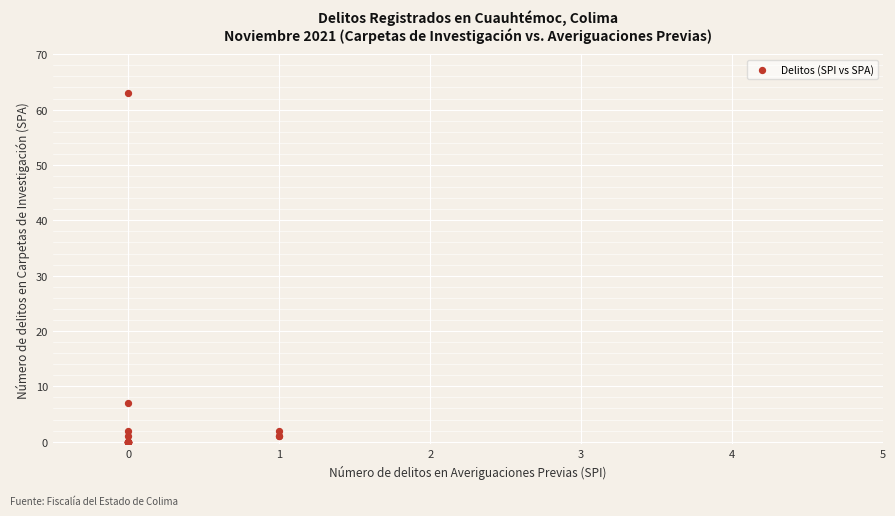

What Y value in the scatter plot is closest to 31?

7